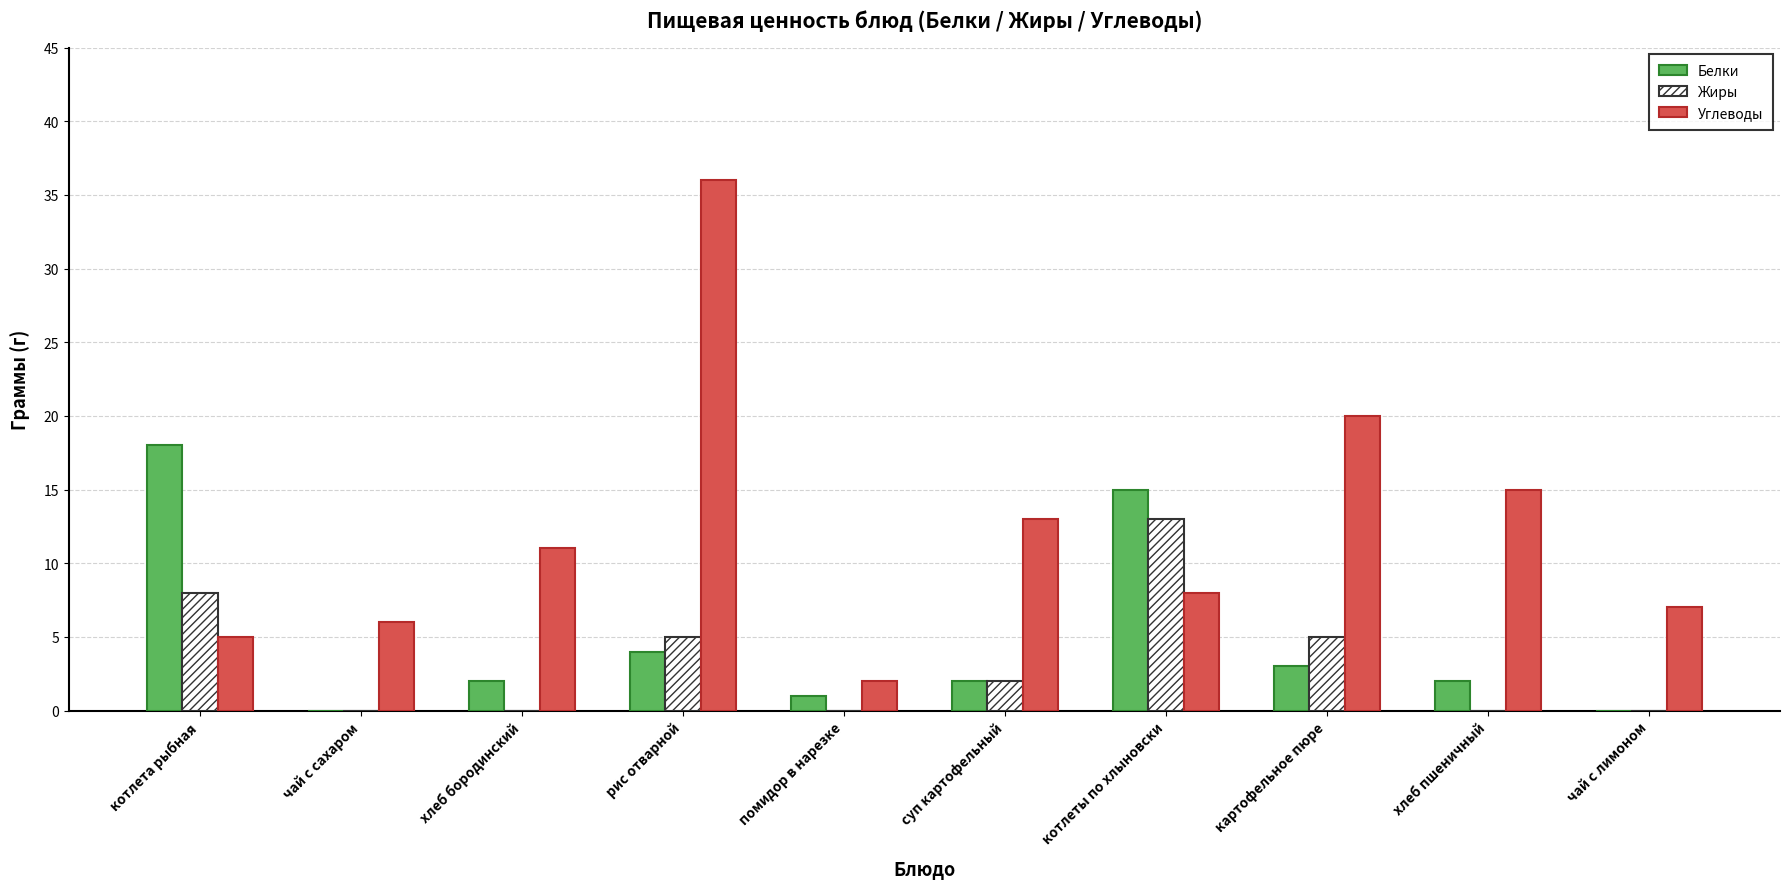

The value of Углеводы at чай с лимоном is 7. True or false?

True